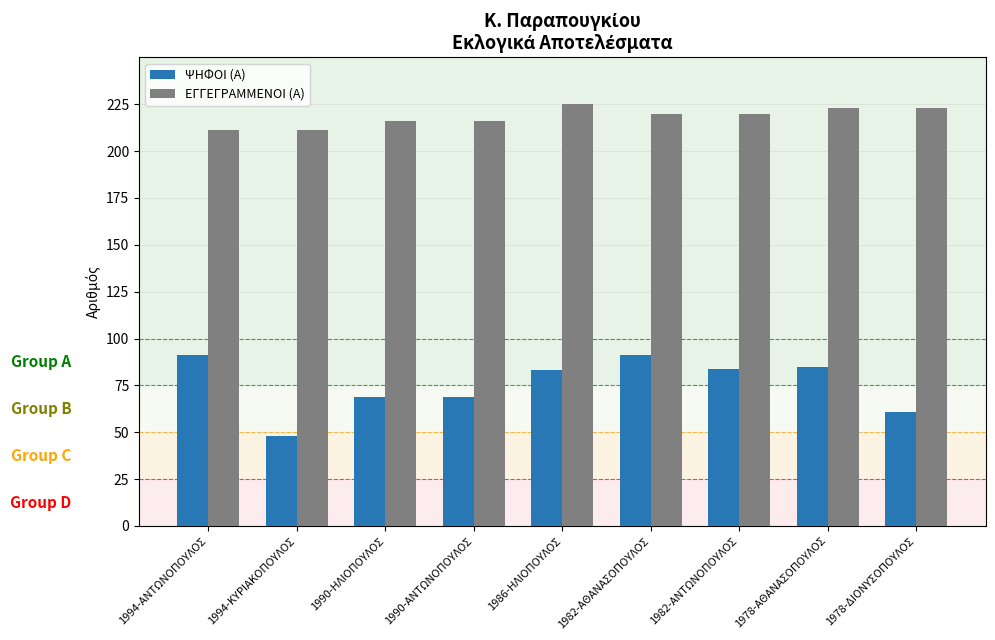

Reading left to right, extract all data points from this chart.

ΨΗΦΟΙ (Α): 91	48	69	69	83	91	84	85	61
ΕΓΓΕΓΡΑΜΜΕΝΟΙ (Α): 211	211	216	216	225	220	220	223	223